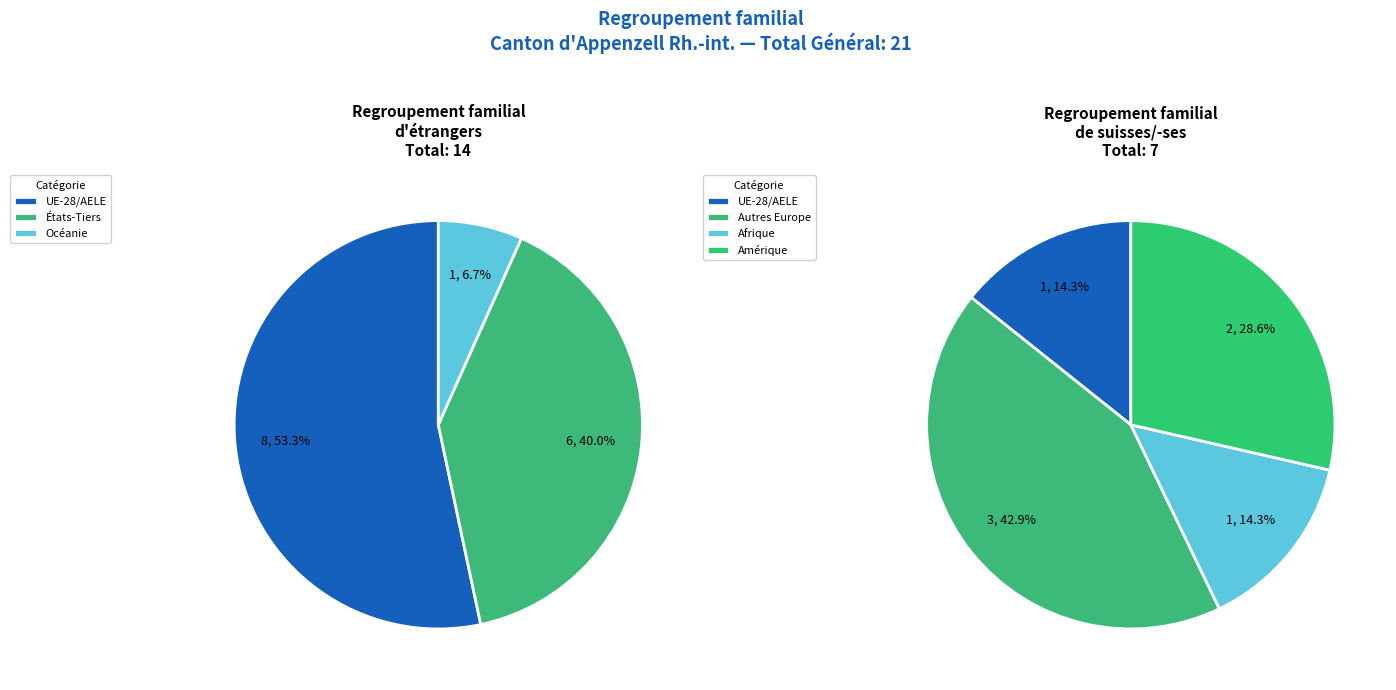

Is it true that Afrique is 35% of the pie?

False